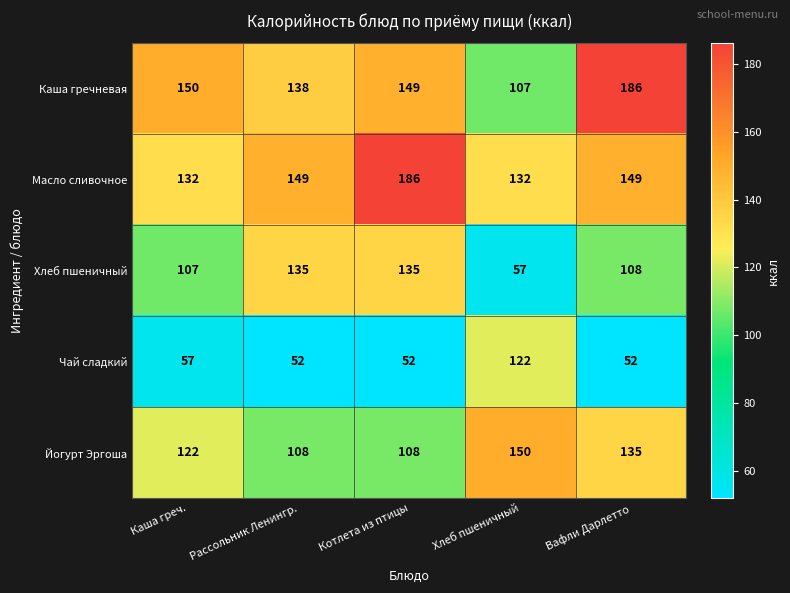

The Каша гречневая series shows 149 at Котлета из птицы. True or false?

True